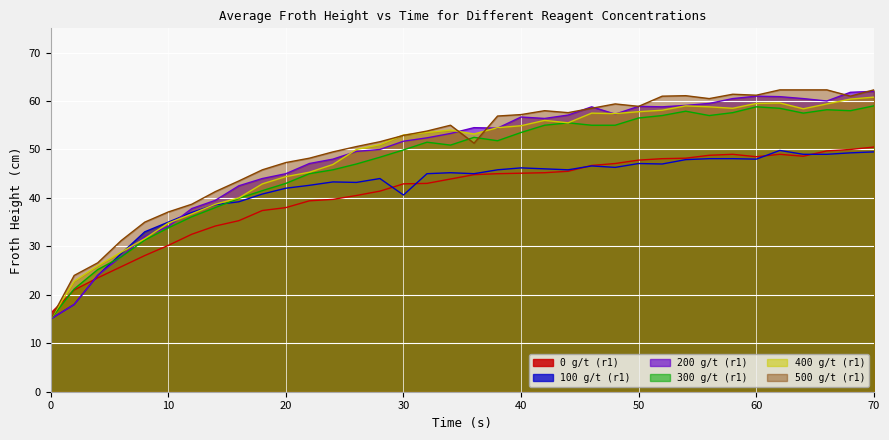

Which series has the largest total across all categories?

500 g/t (r1)